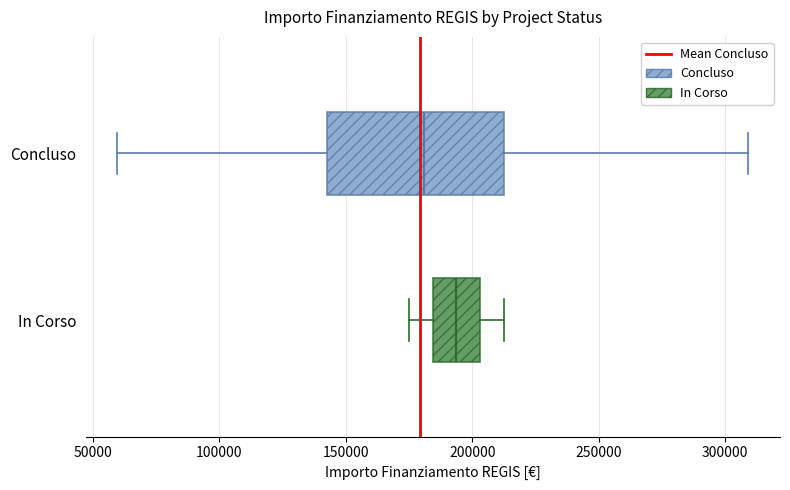

Reading bottom to top, transcribe this box plot: for each box, give where its median line is, the range the box spans, and where its two whiskers end, as read against the x-axis. The values are not printed on the chart, so give them approximately, as read against the axis.

In Corso: median 195000, box 185000 to 205000, whiskers 175000 to 210000
Concluso: median 180000, box 145000 to 210000, whiskers 60000 to 310000